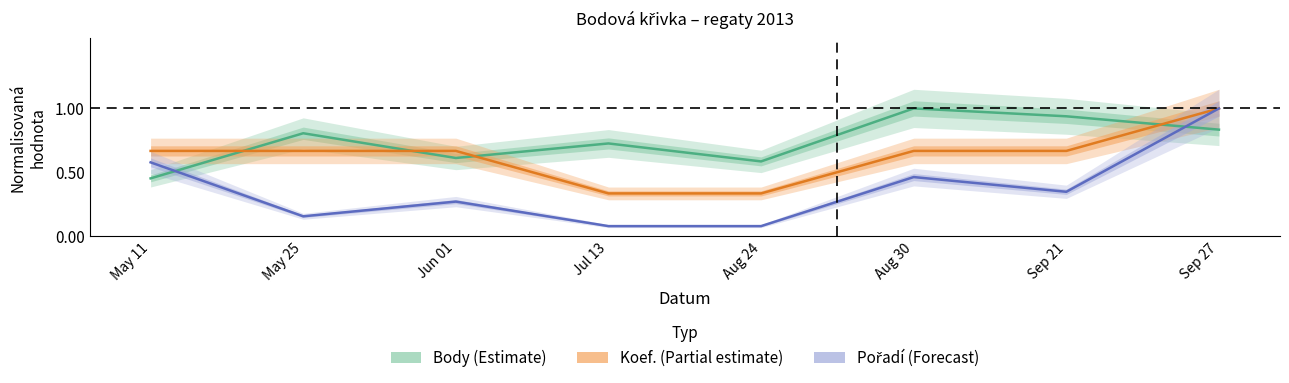

Which series has the largest range (max minus min)?

Pořadí (Forecast)